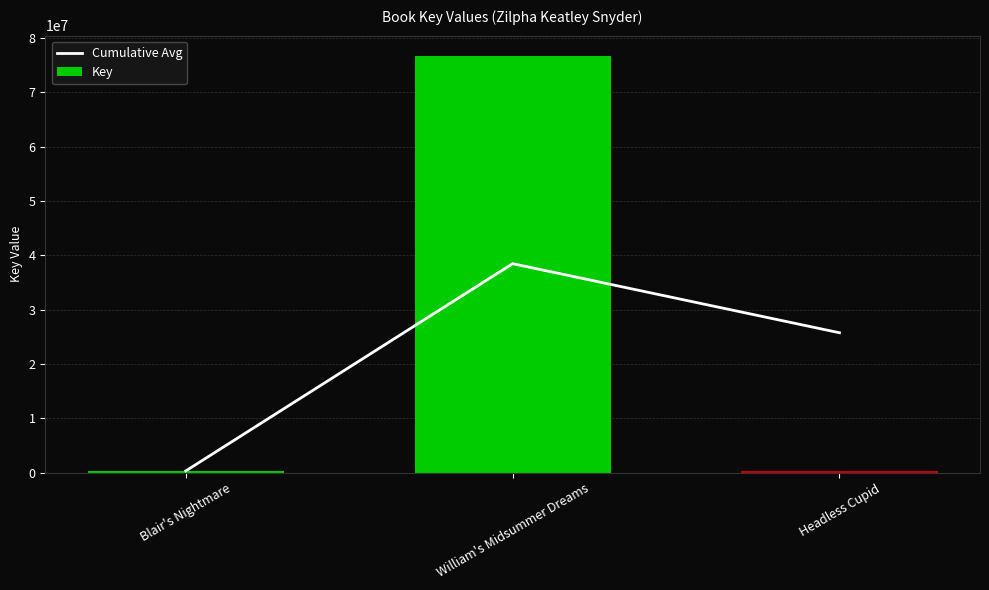

True or false: Cumulative Avg has a value of 331059.0 at Blair's Nightmare.

True